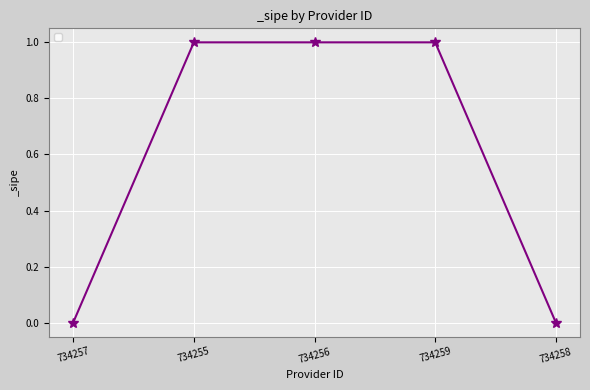

Count the number of categories in the chart.

5